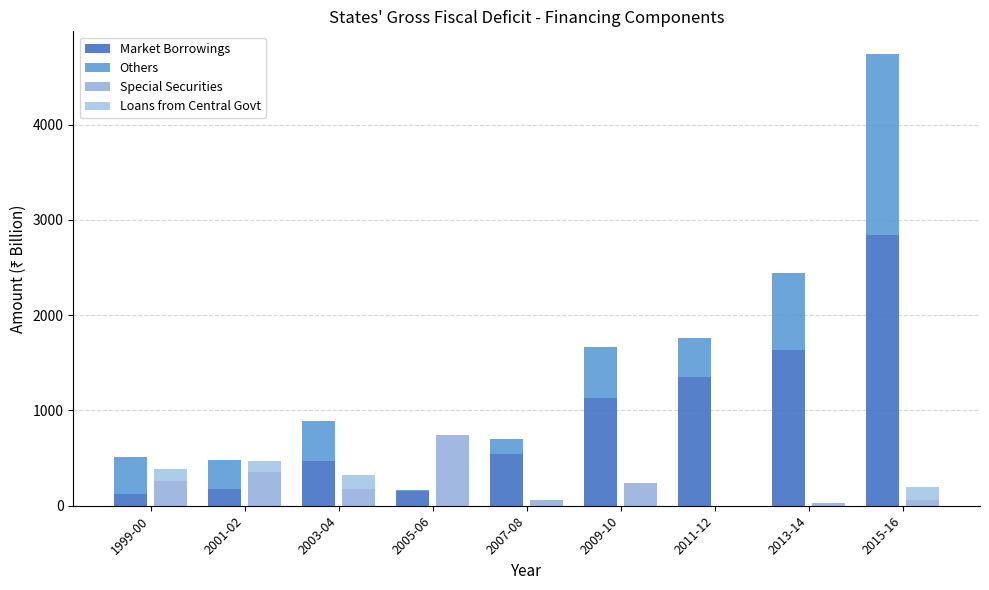

What are all the series names shown in the legend?

Market Borrowings, Others, Special Securities, Loans from Central Govt